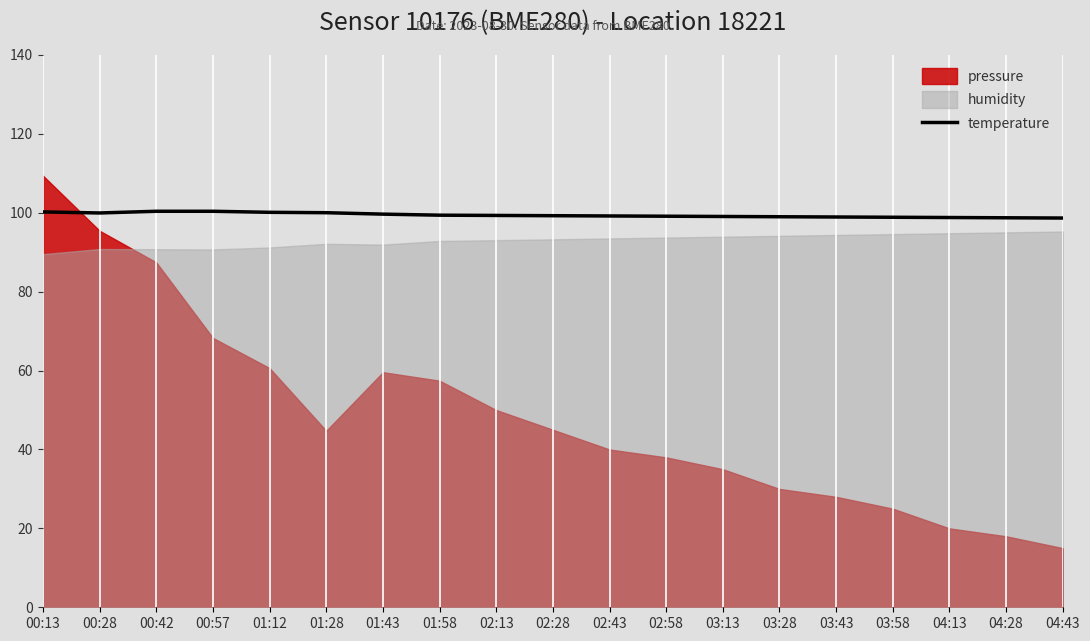

Reading right to left, extract all data points from this chart.

98.7	98.7	98.8	98.9	98.9	99.0	99.1	99.1	99.2	99.3	99.3	99.4	99.7	100.0	100.1	100.4	100.4	100.0	100.2